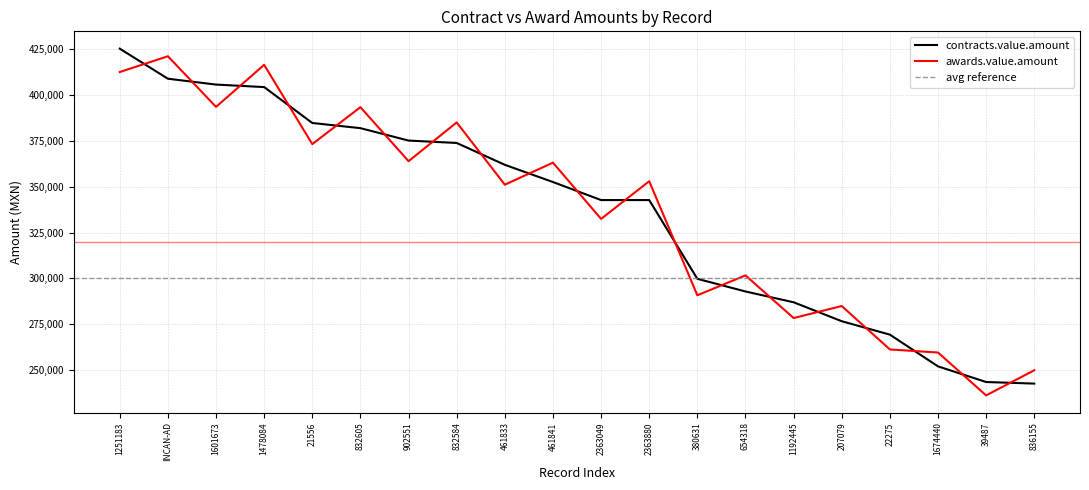

True or false: contracts.value.amount has a value of 404445.0 at 1478084.

True